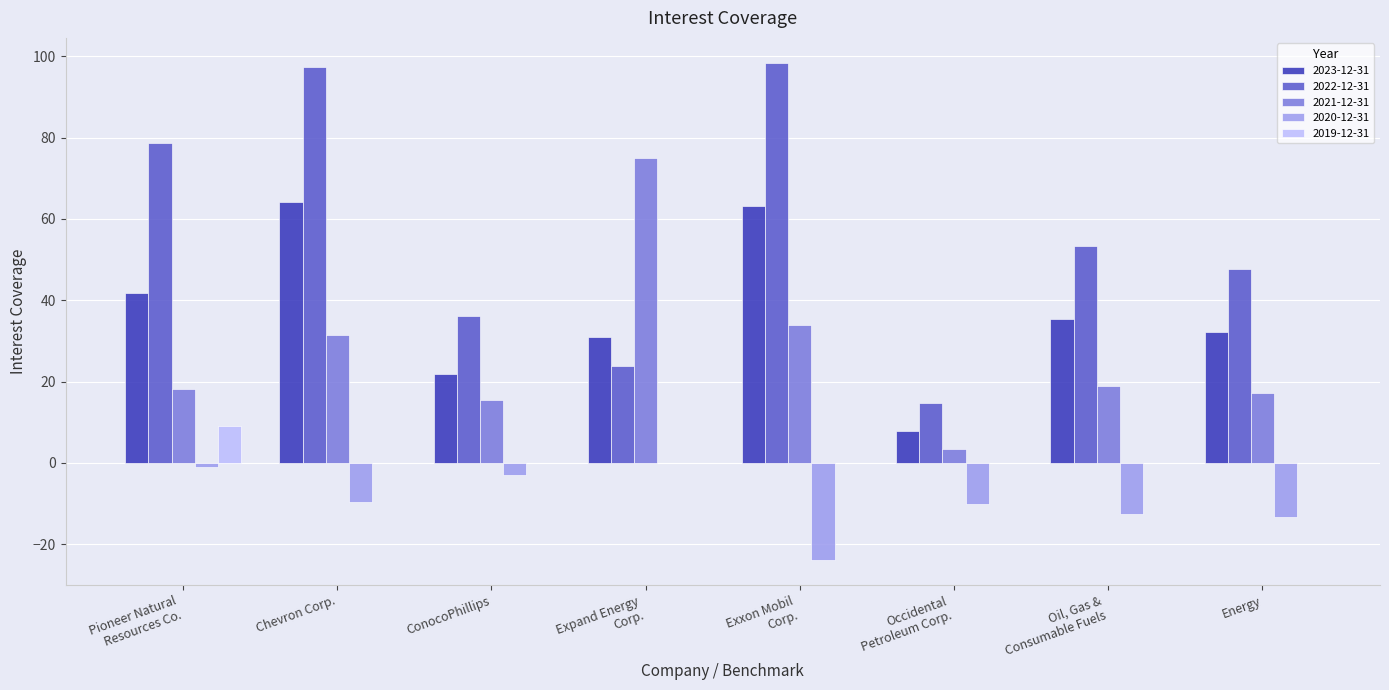

At which label does 2023-12-31 first exceed 35?

Pioneer Natural
Resources Co.